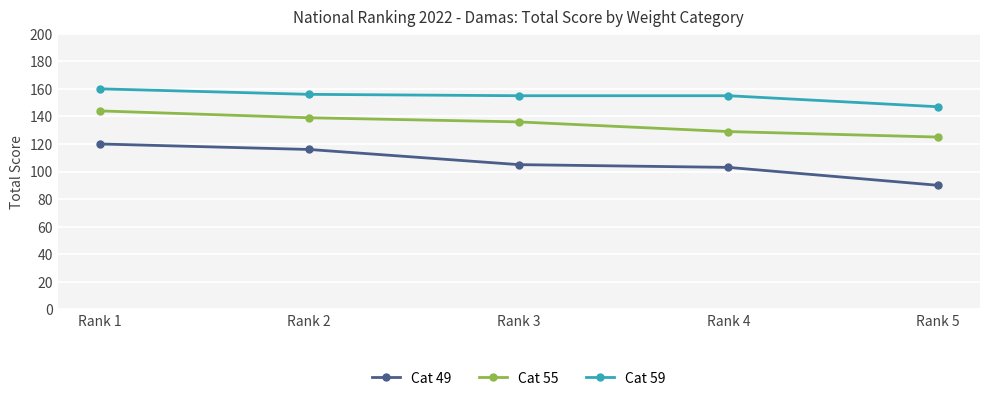

Which series has the widest spread of values?

Cat 49